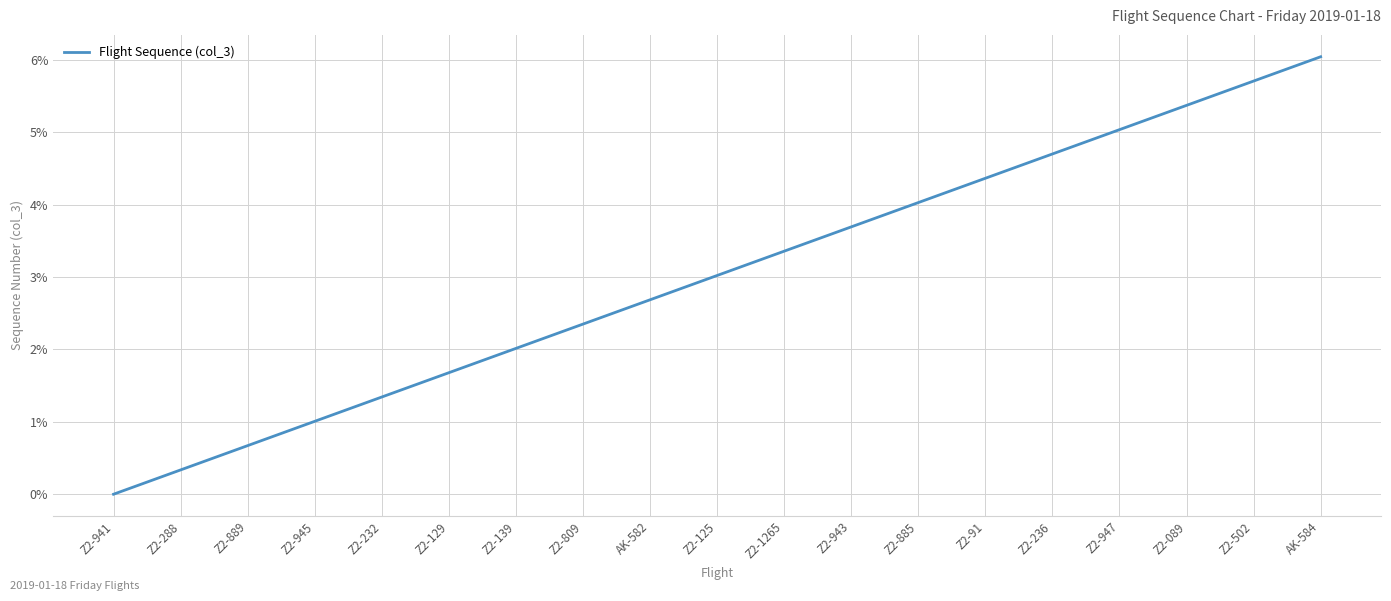

List the labels in order of value, largest first.

AK-584, Z2-502, Z2-089, Z2-947, Z2-236, Z2-91, Z2-885, Z2-943, Z2-1265, Z2-125, AK-582, Z2-809, Z2-139, Z2-129, Z2-232, Z2-945, Z2-889, Z2-288, Z2-941